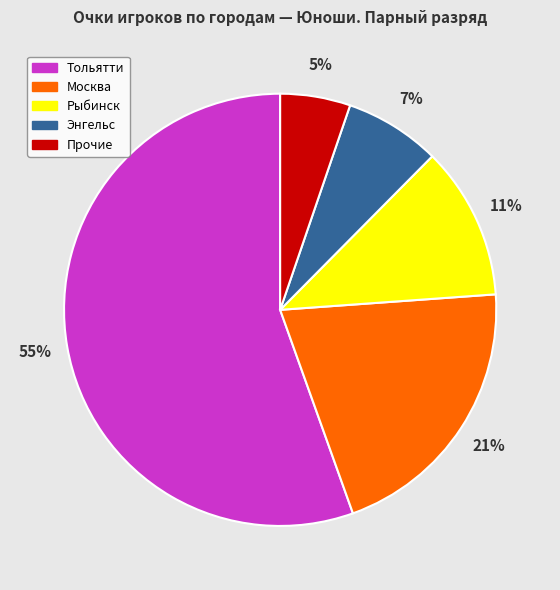

Is there a majority slice in this chart?

Yes